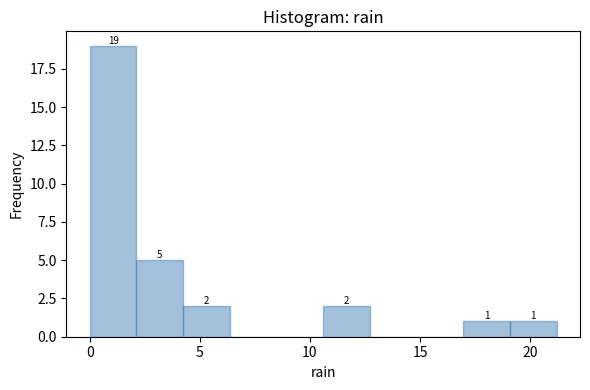

Over which range of the x-axis is the bar tallest?

0.0 to 2.0